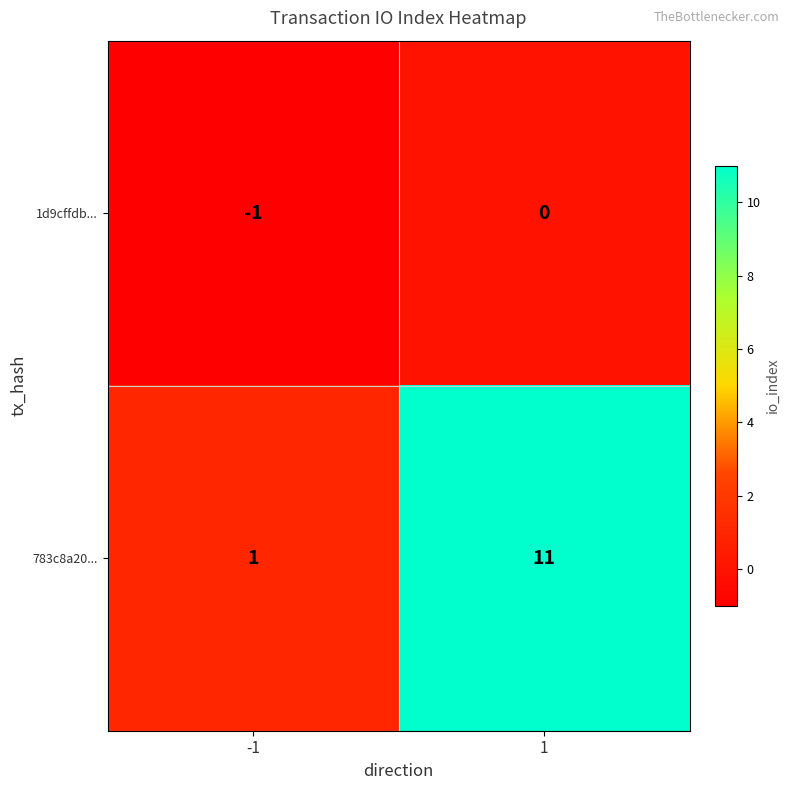

Reading right to left, what are all the values shown in this chart?

1d9cffdb...: 1=0	-1=-1
783c8a20...: 1=11	-1=1